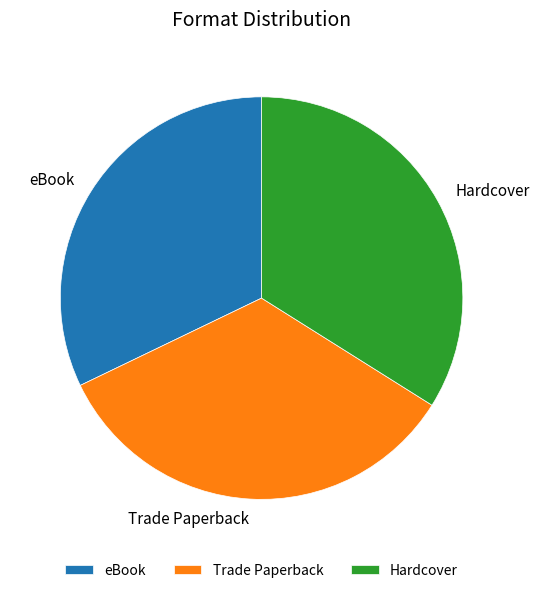

Approximately how many times larger is the value at Hardcover compared to eBook?

1.1